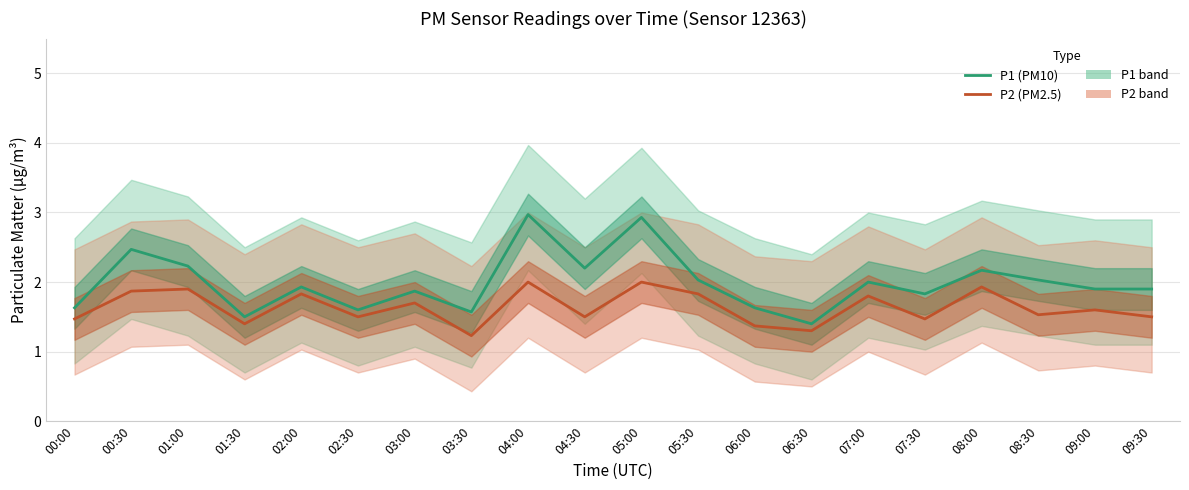

At which category does the chart reach its minimum across all series?

03:30